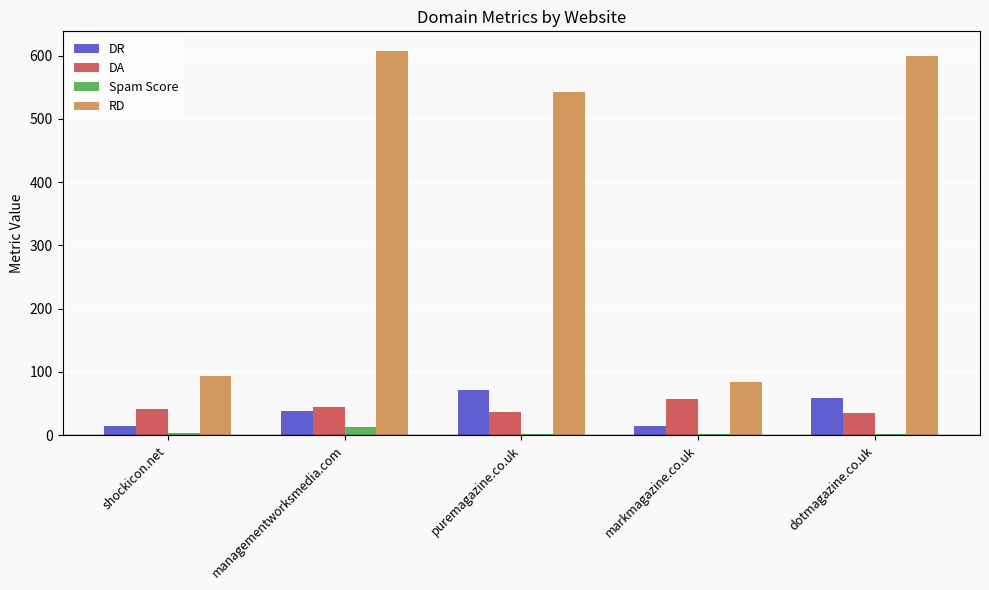

Which series has the largest range (max minus min)?

RD